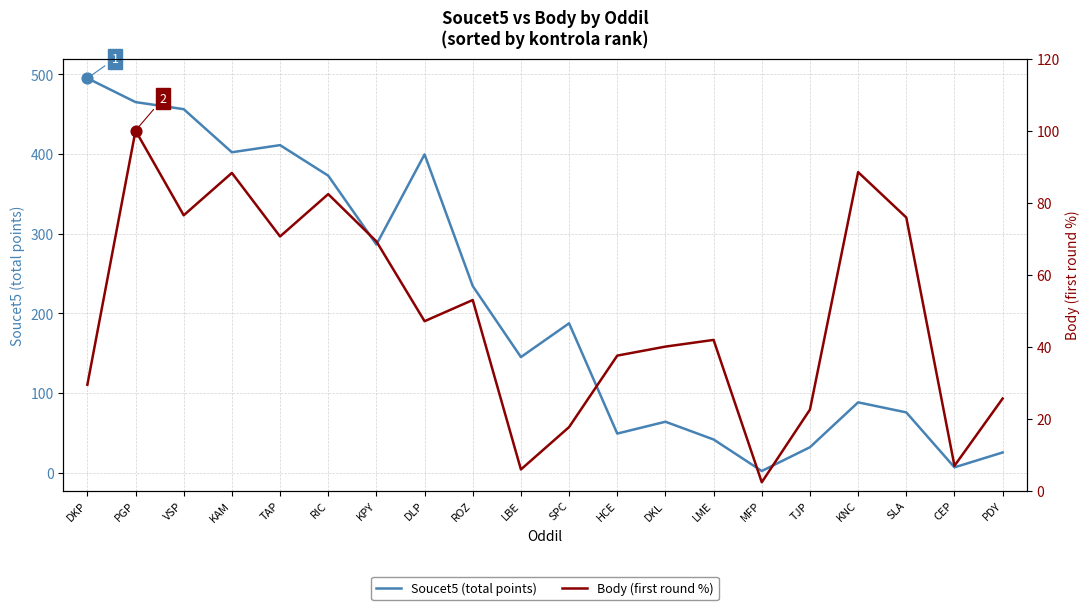

Which series reaches the minimum Y coordinate?

Soucet5 (total points)